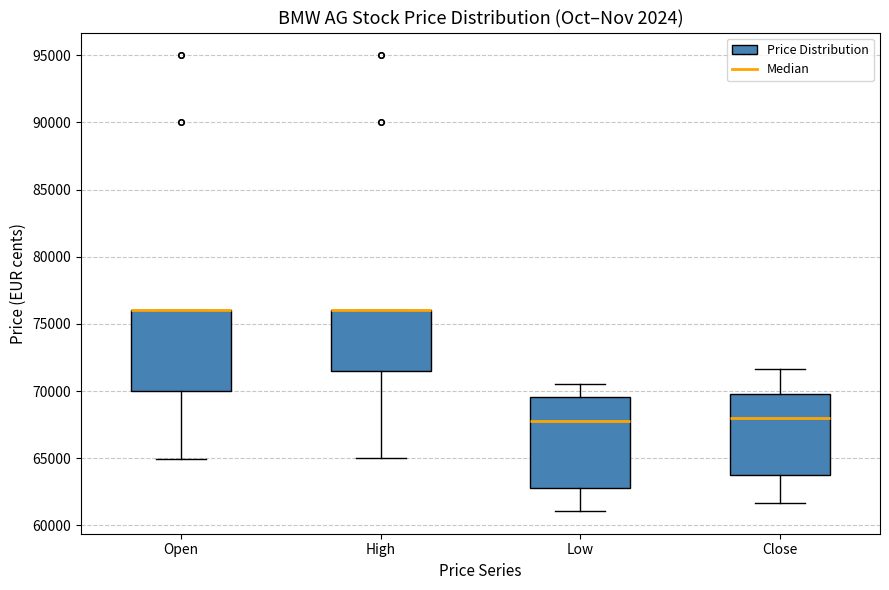

Where does the median line of the box for Close sit on the y-axis? The values are not printed on the chart, so give them approximately, as read against the axis.

68000